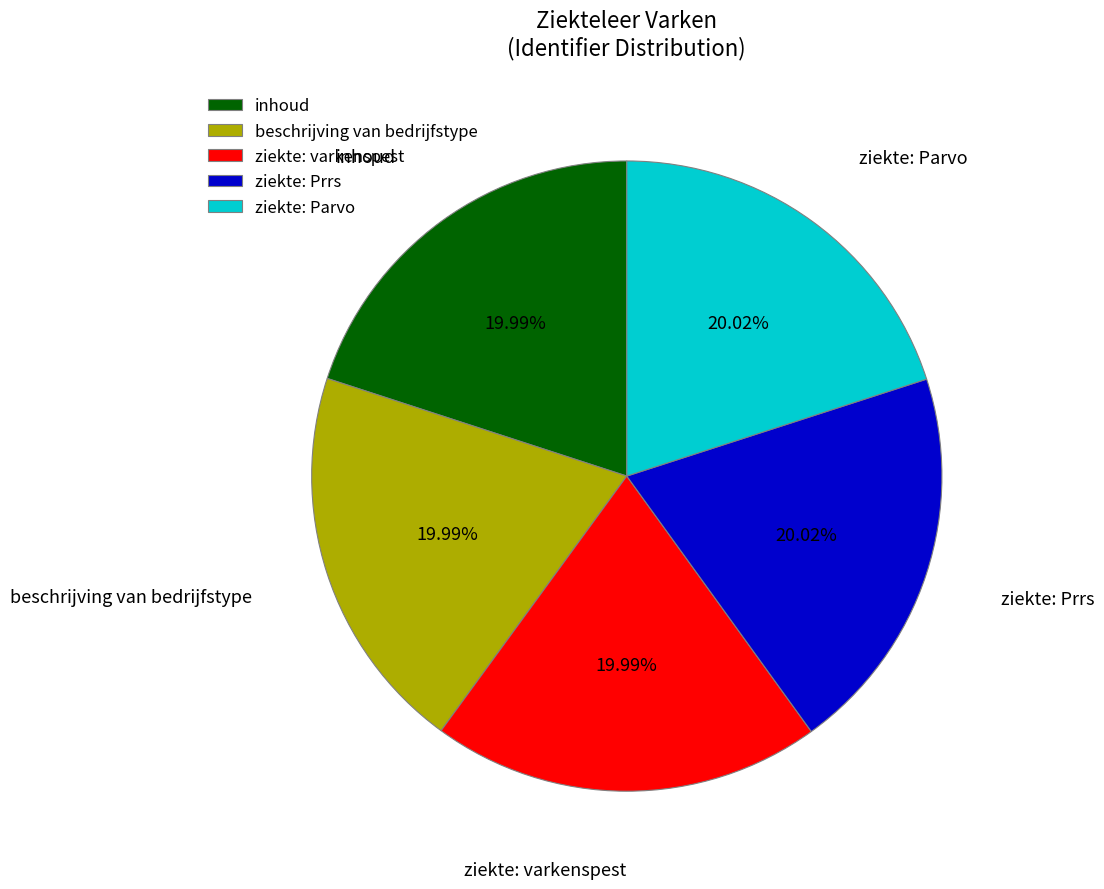

Is there a majority slice in this chart?

No